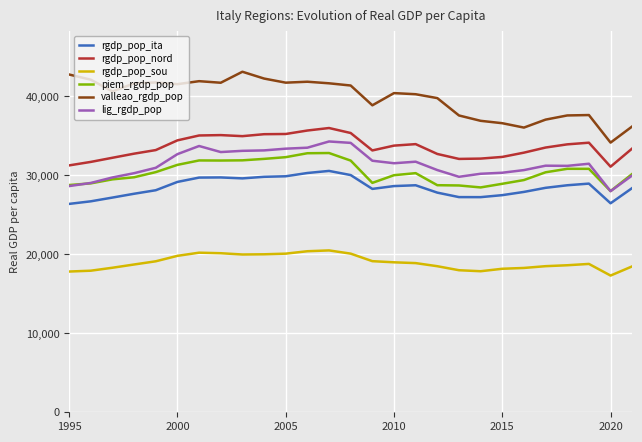

True or false: valleao_rgdp_pop and rgdp_pop_sou intersect in this chart.

False